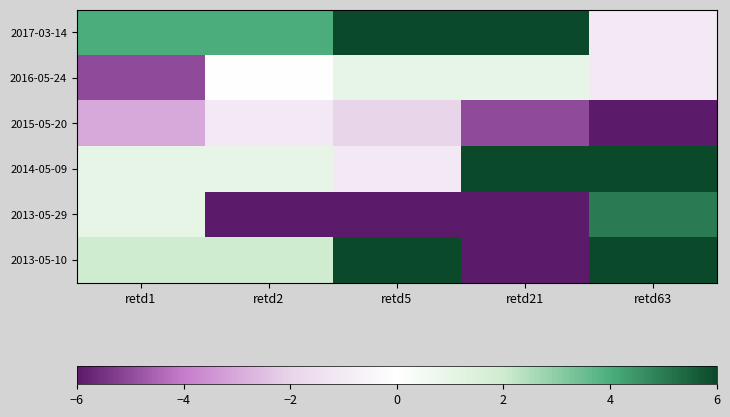

What is the difference between the highest and lowest values at retd5?

18